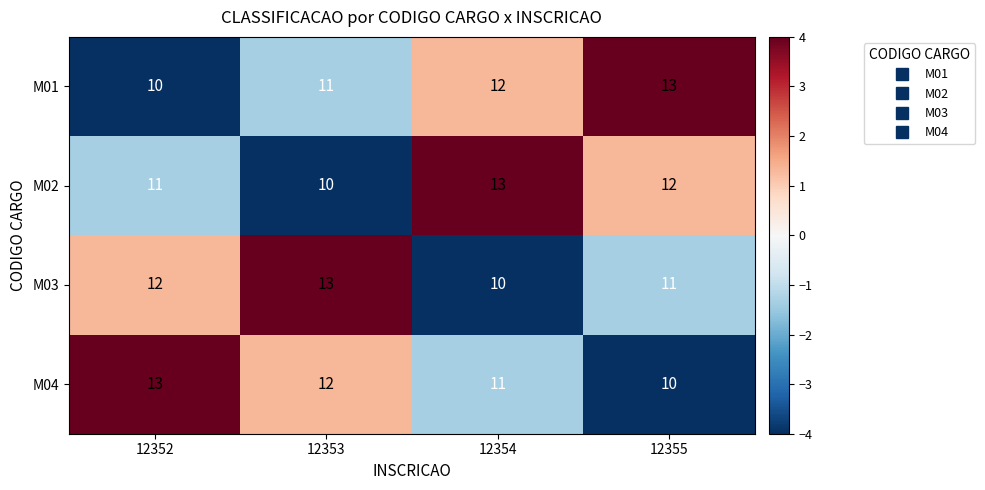

What is the difference between the highest and lowest values at 12352?

3